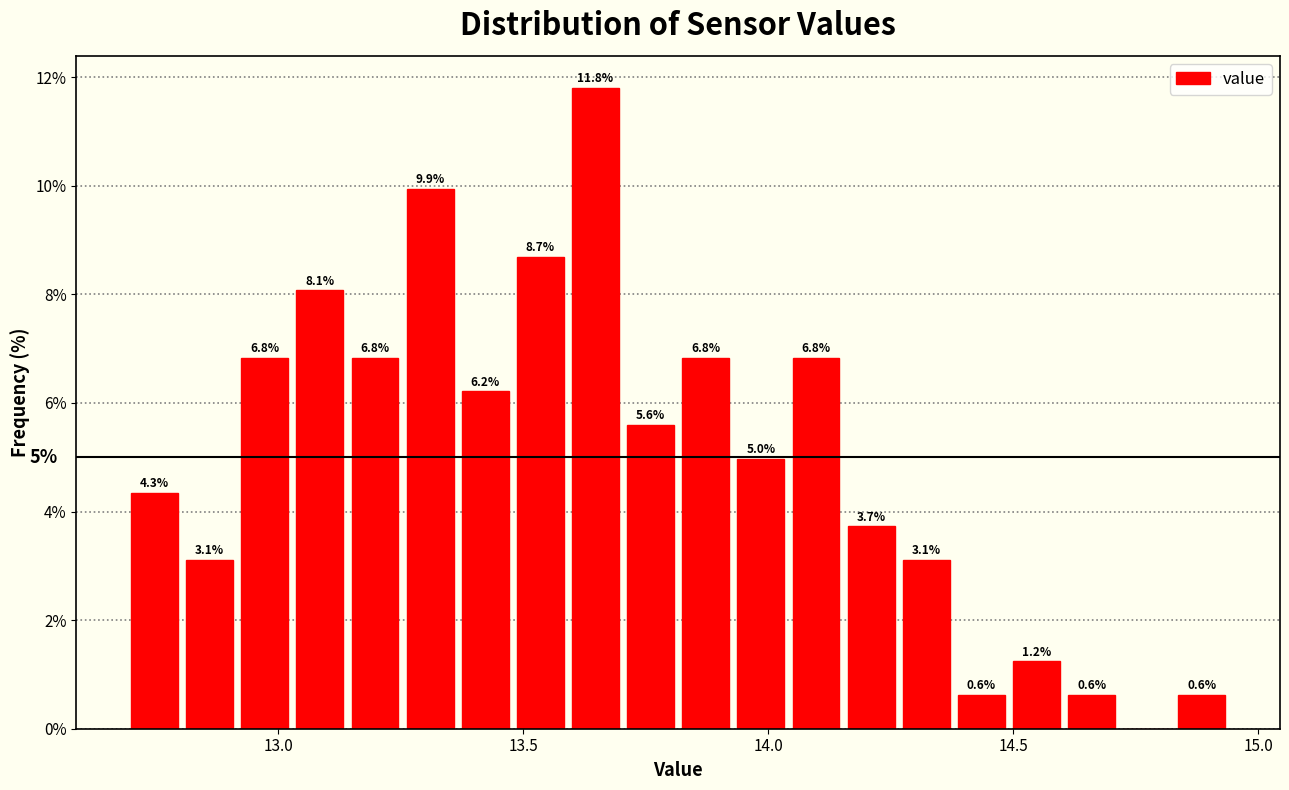

Read against the x-axis, roughly where is the centre of the tallest bar?

13.65